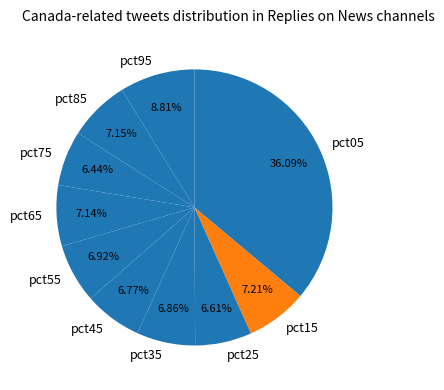

Does pct45 represent more than half of the total?

No